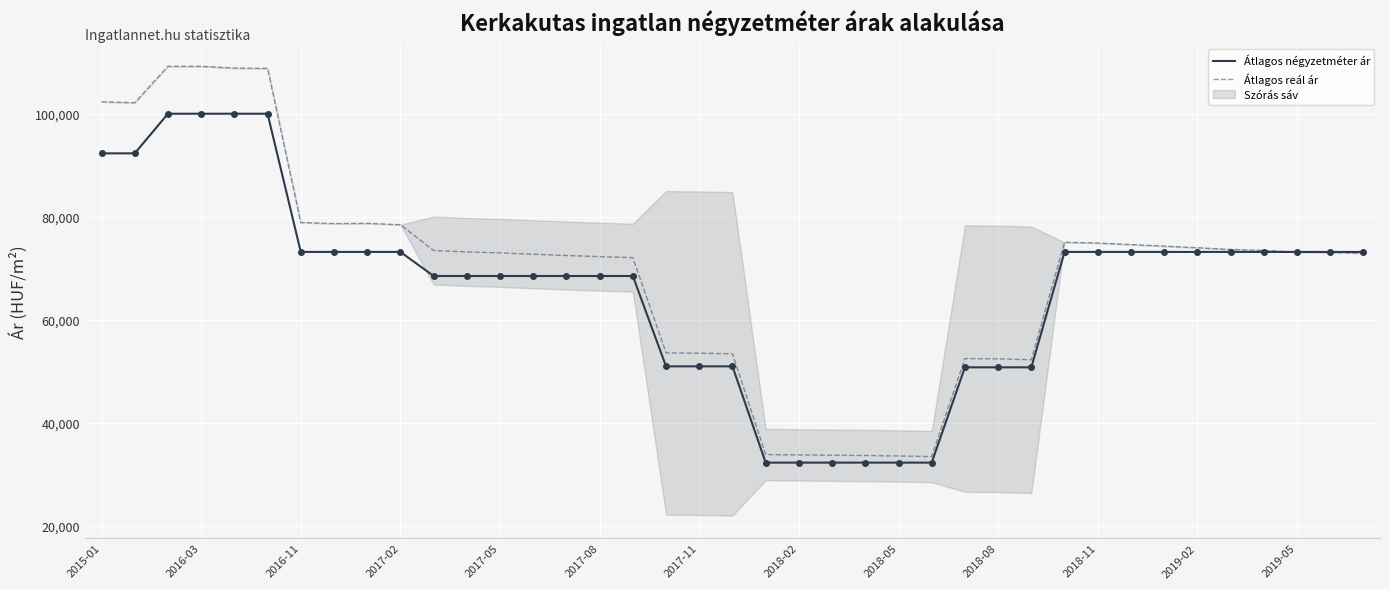

What is the highest value of the Átlagos négyzetméter ár series?

100000